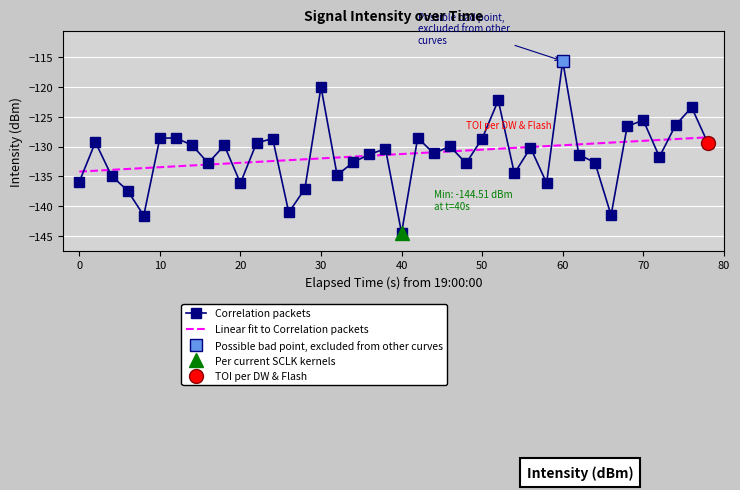

Is it true that Correlation packets equals -136.1 at 20?

True